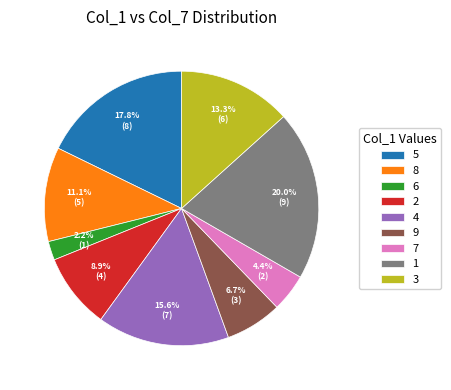

Is the sum of 6 and 2 greater than half?

No